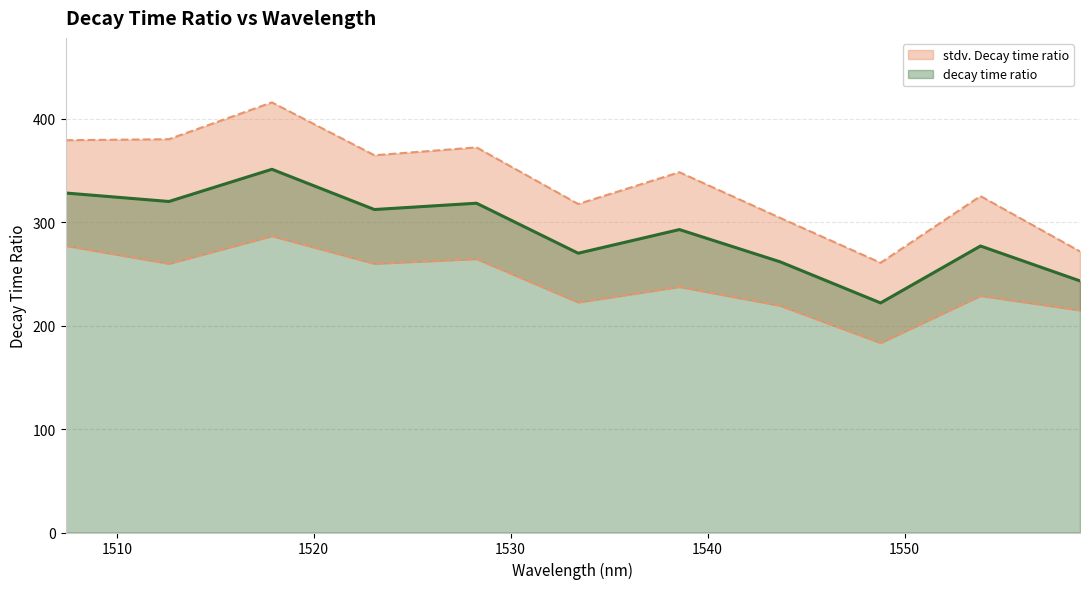

Reading left to right, list all the values displayed in this chart.

1507.39899999999=328.4	1512.64899999999=320.2	1517.87649999999=351.3	1523.08199999999=312.4	1528.26549999999=318.5	1533.4275=270.1	1538.567=293.0	1543.68499999999=261.8	1548.78049999999=222.1	1553.85449999999=277.1	1558.9065=243.3